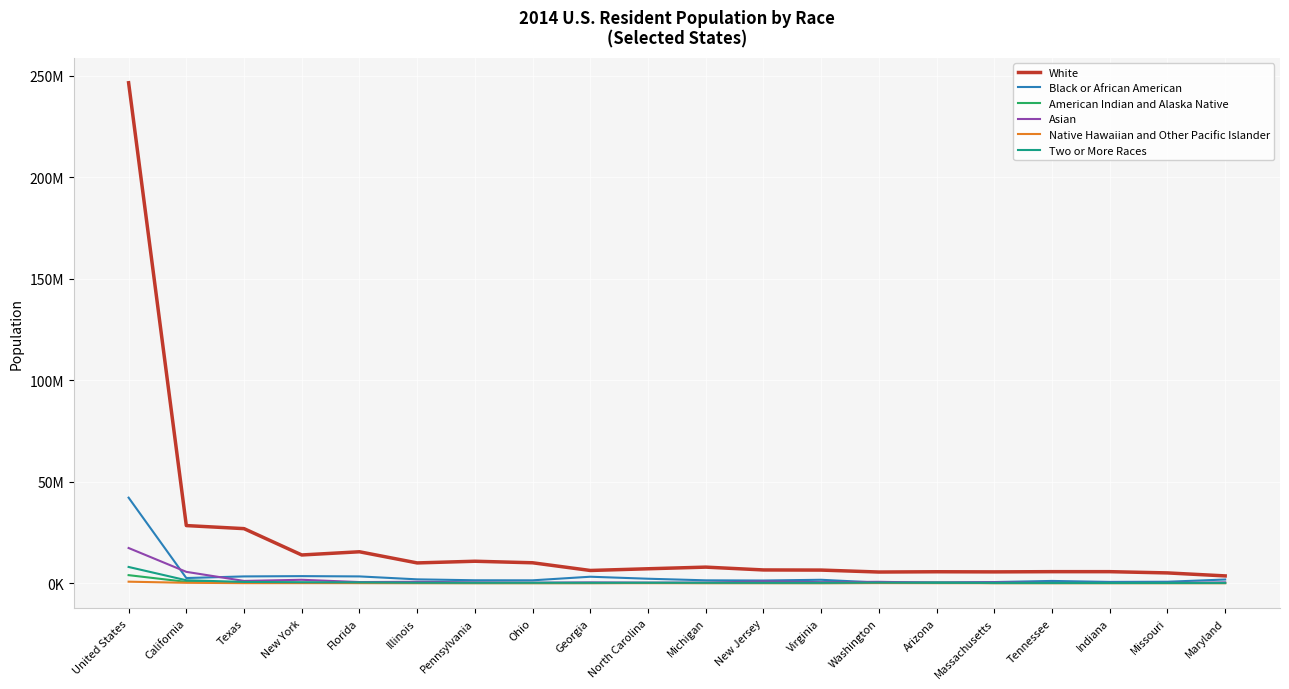

What is the lowest value of the White series?

3589555